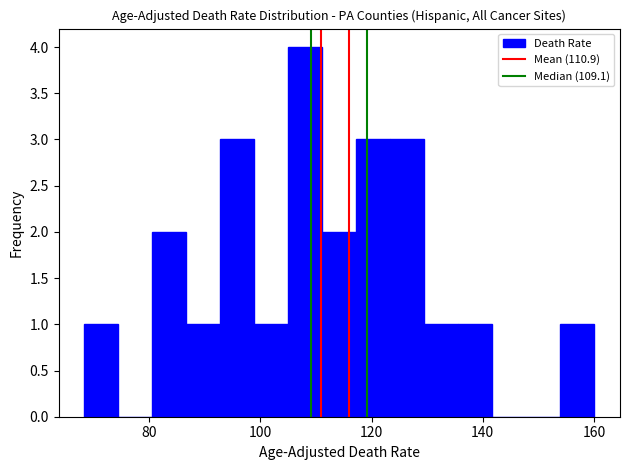

Around what value on the x-axis is the tallest bar? Give the approximate position of its centre, as read against the axis.

108